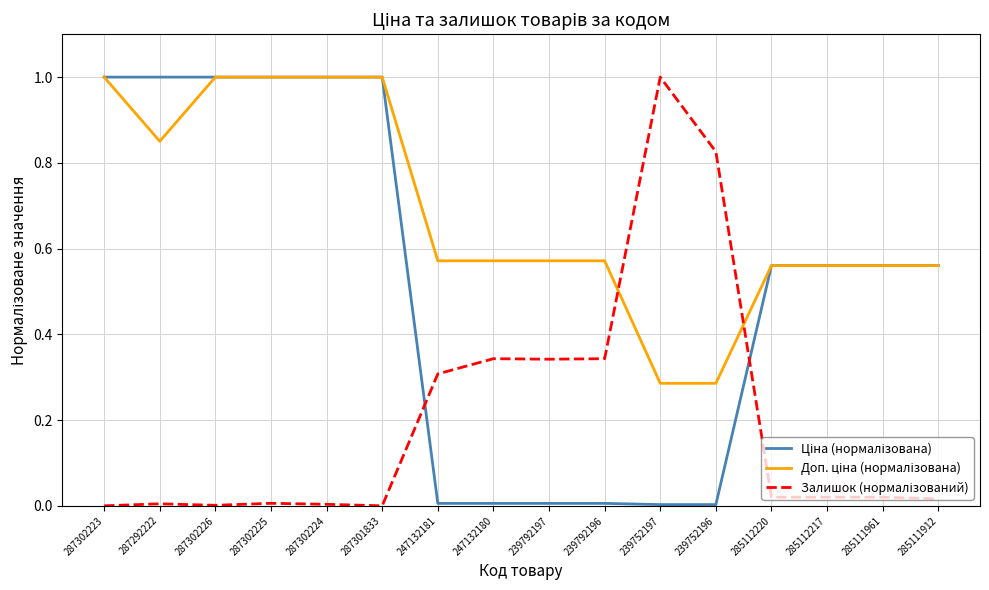

What is the maximum value shown in the chart?

1.0